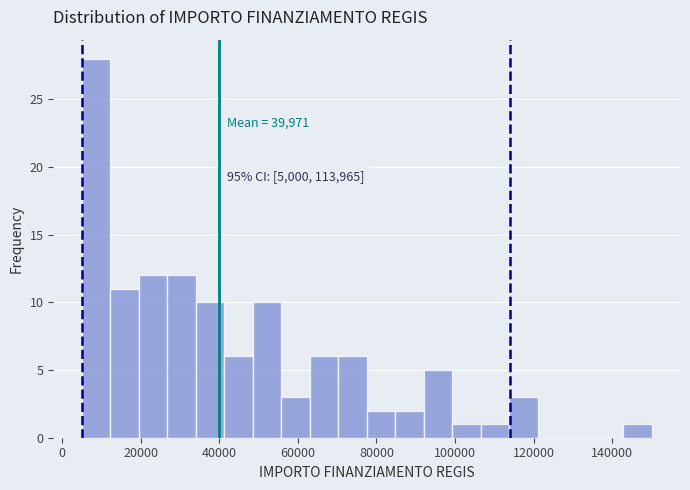

Around what value on the x-axis is the tallest bar? Give the approximate position of its centre, as read against the axis.

8000